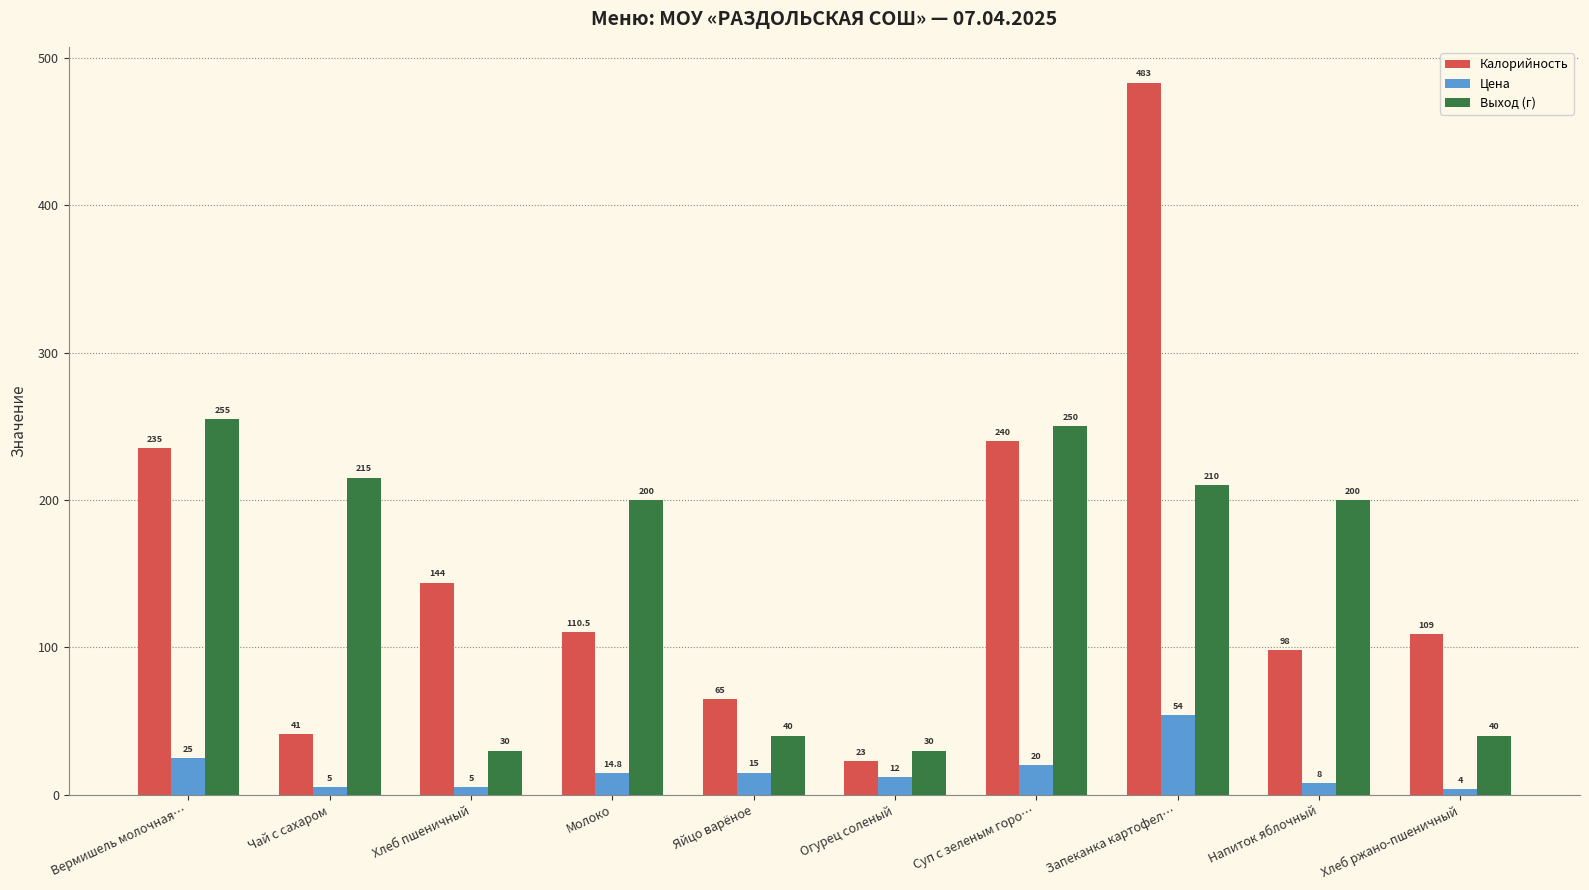

Are the bars grouped side by side (vs. stacked)?

Yes